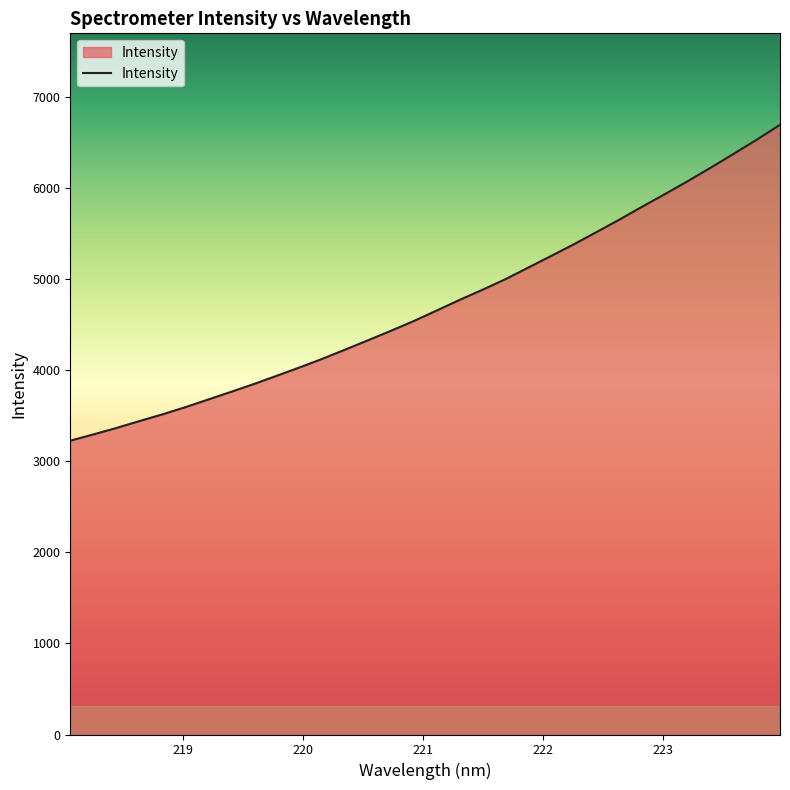

What is the difference between the maximum and minimum values?

3467.0